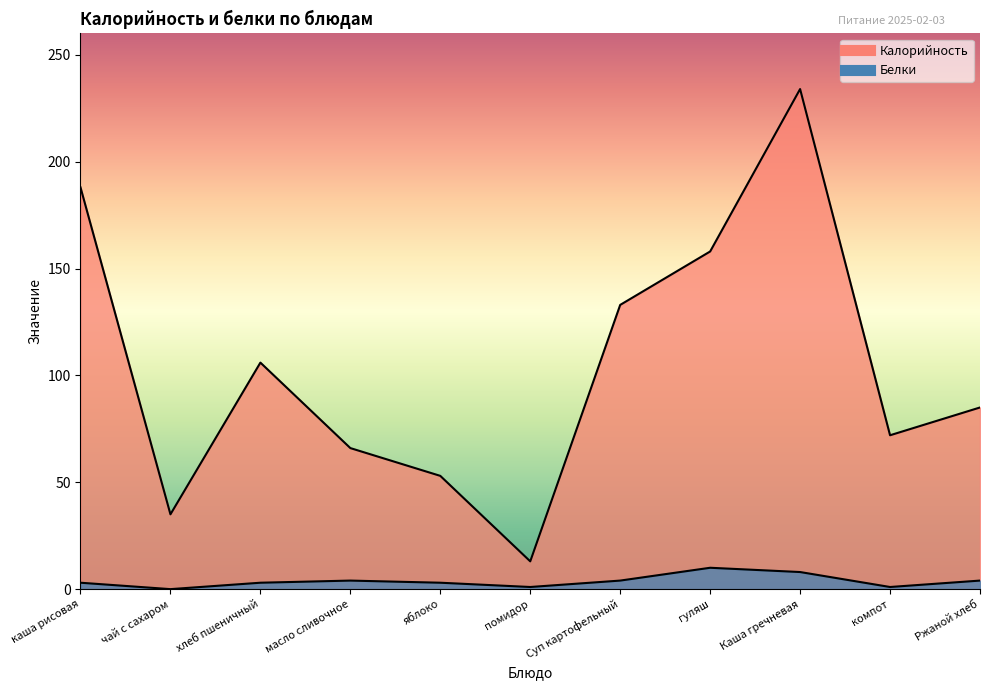

True or false: Калорийность and Белки intersect in this chart.

False